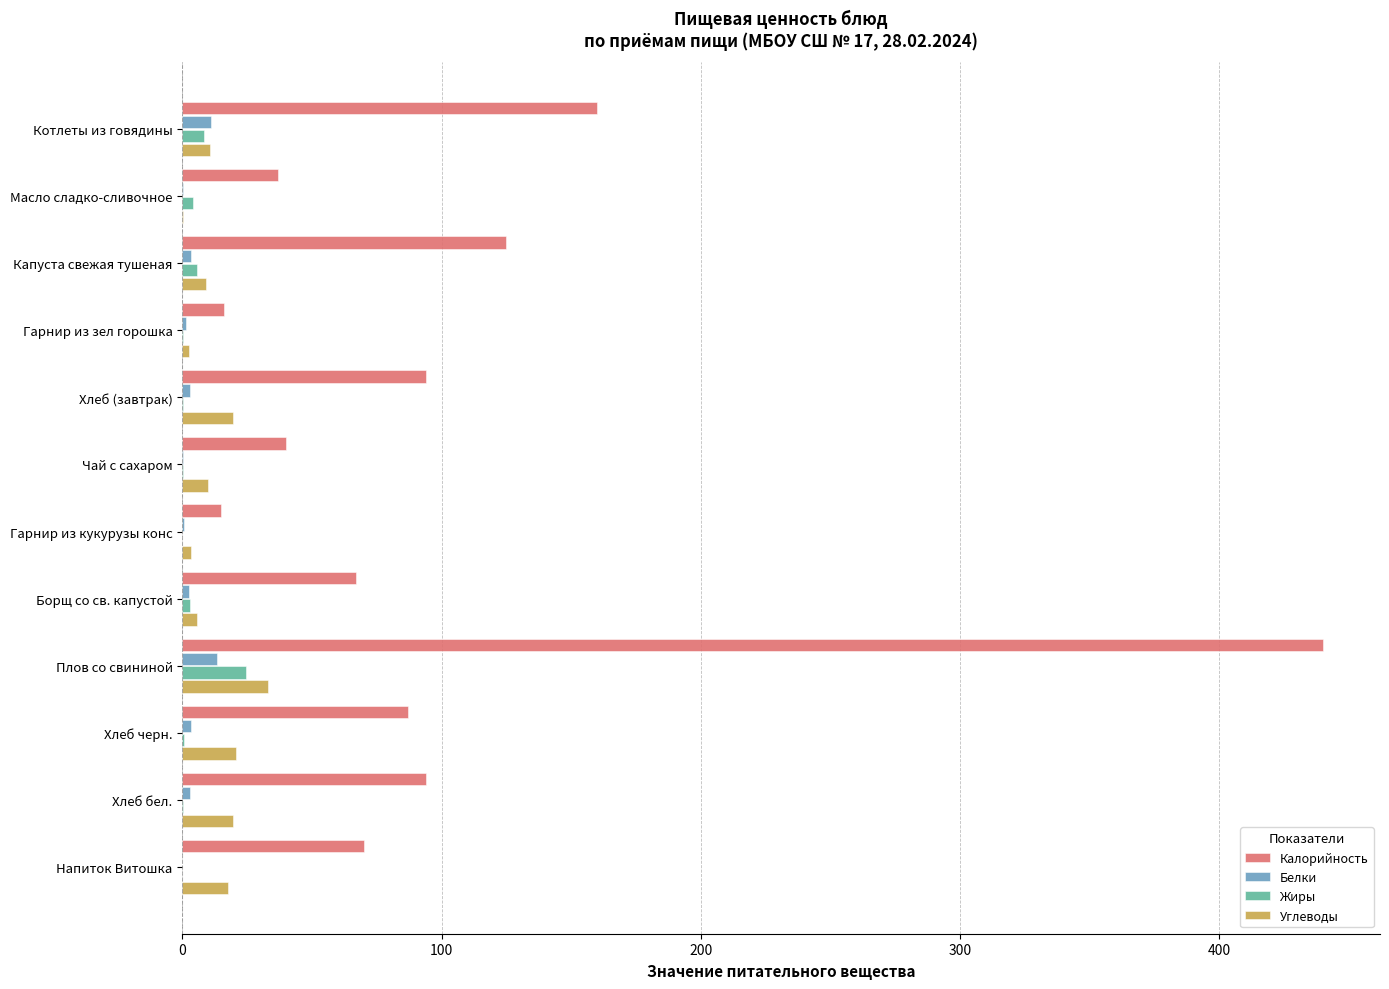

How many distinct data groups are displayed?

4